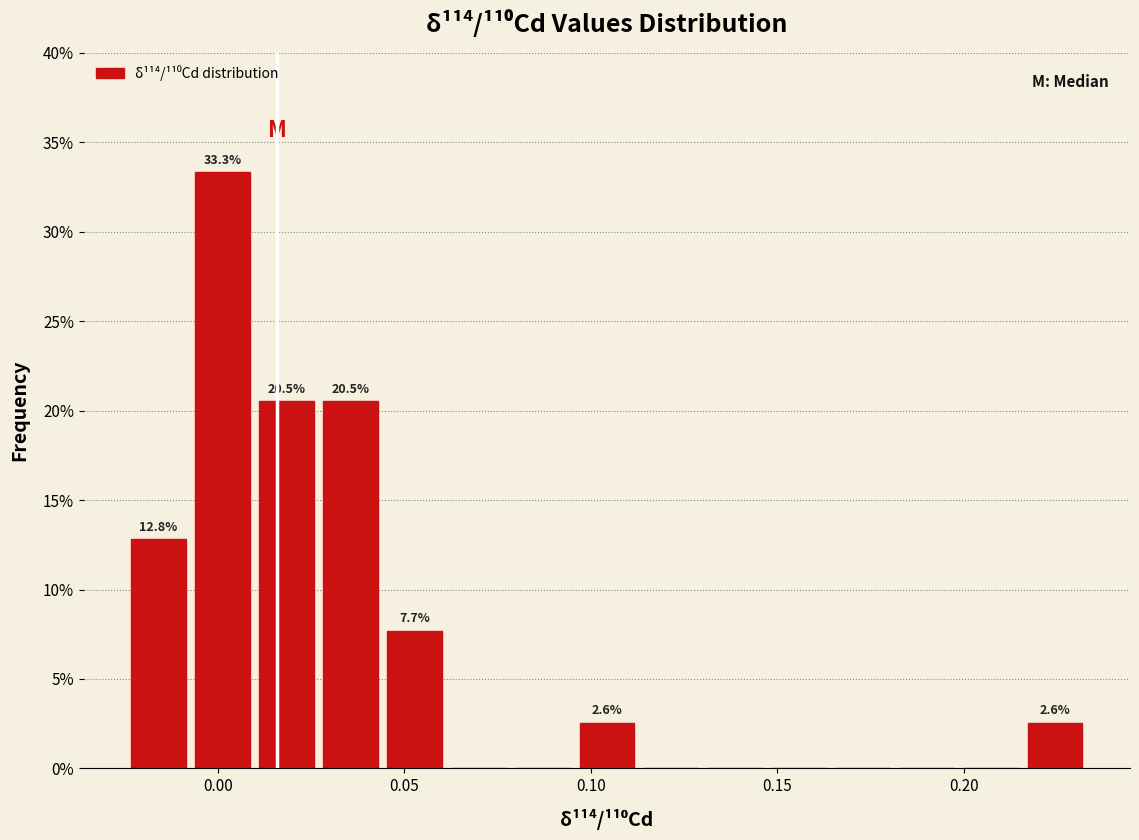

Read against the x-axis, roughly where is the centre of the tallest bar?

0.000